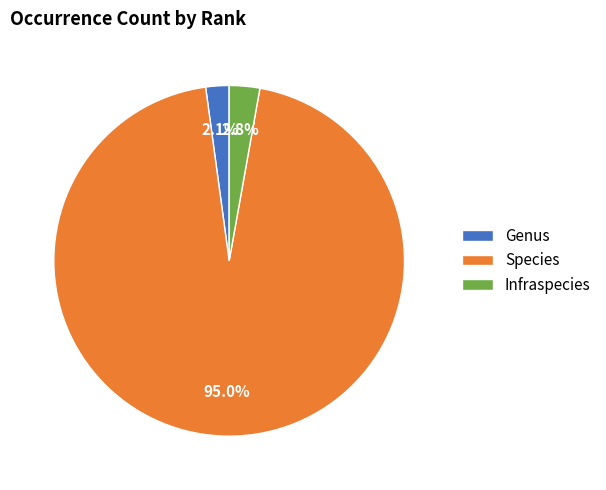

Do Infraspecies and Species together represent more than half of the pie?

Yes